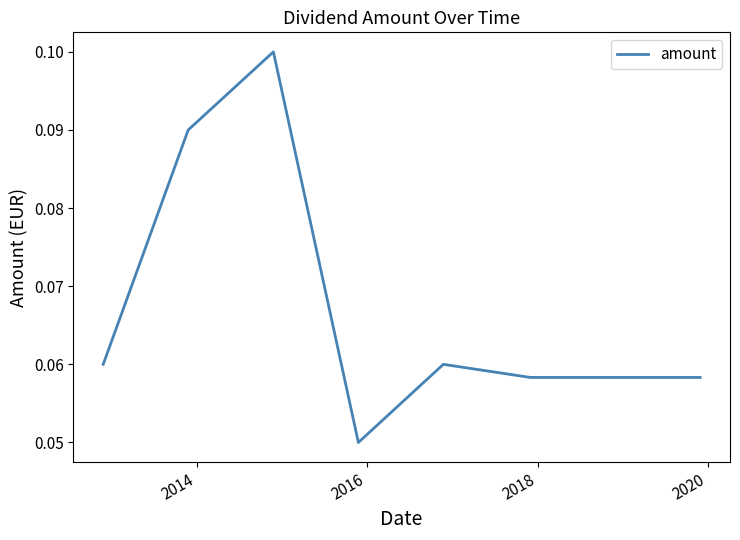

Count the values in the range 0 to 1.

8